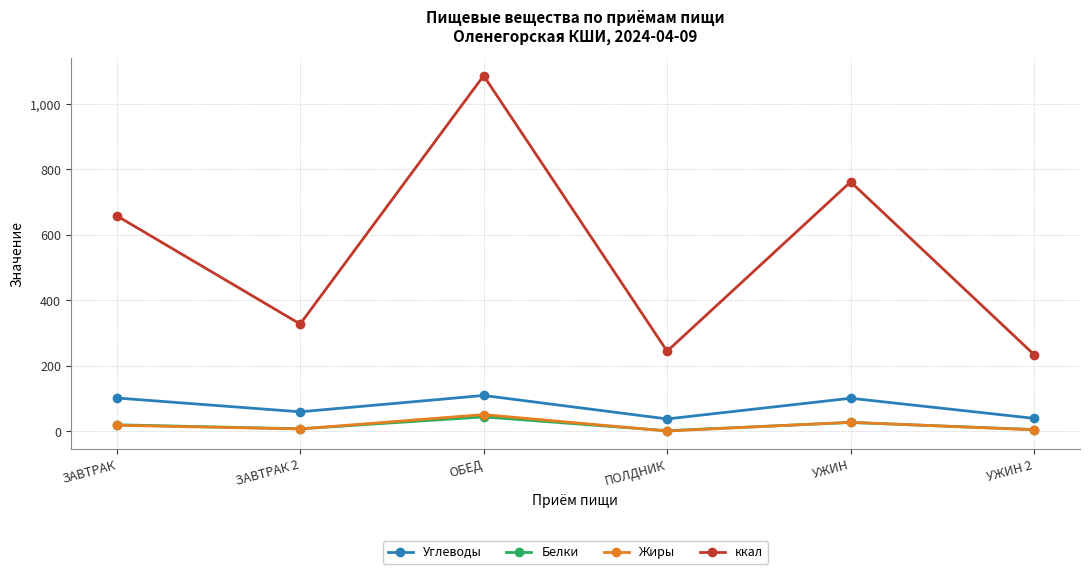

What is the greatest value displayed?

1086.0